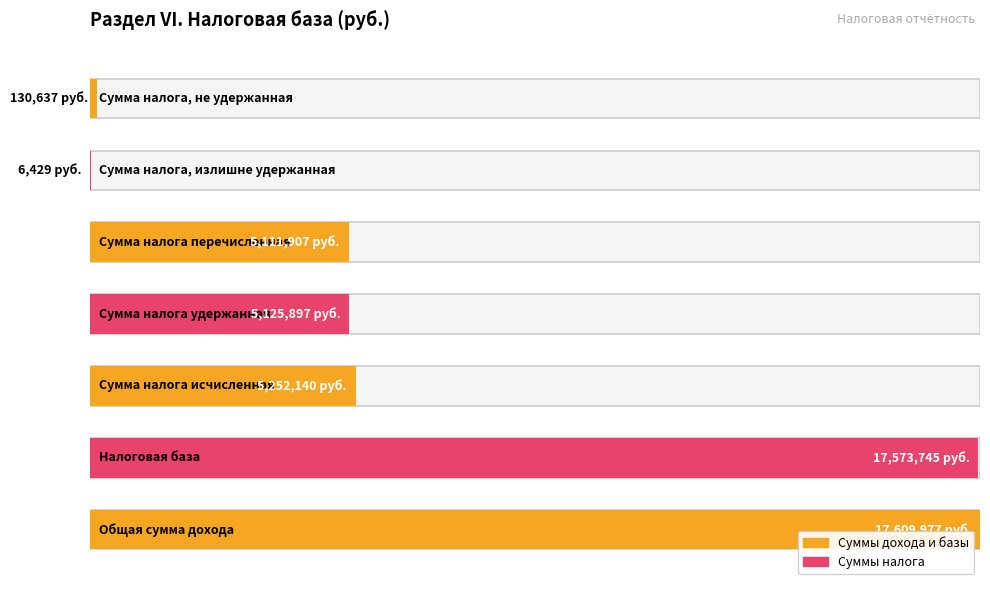

Reading left to right, list all the values displayed in this chart.

Общая сумма дохода=17609977	Налоговая база=17573745	Сумма налога исчисленная=5252140	Сумма налога удержанная=5125897	Сумма налога перечисленная=5111907	Сумма налога, излишне удержанная=6429	Сумма налога, не удержанная=130637